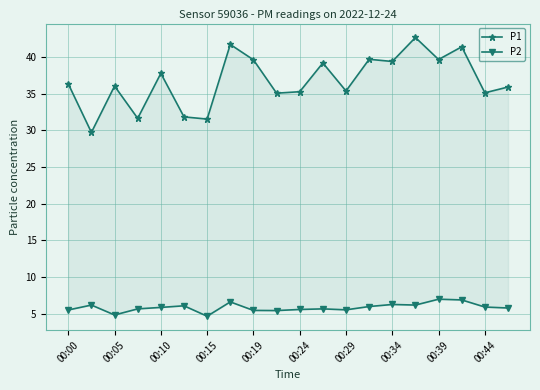

How many data points in P1 are above 36?

11